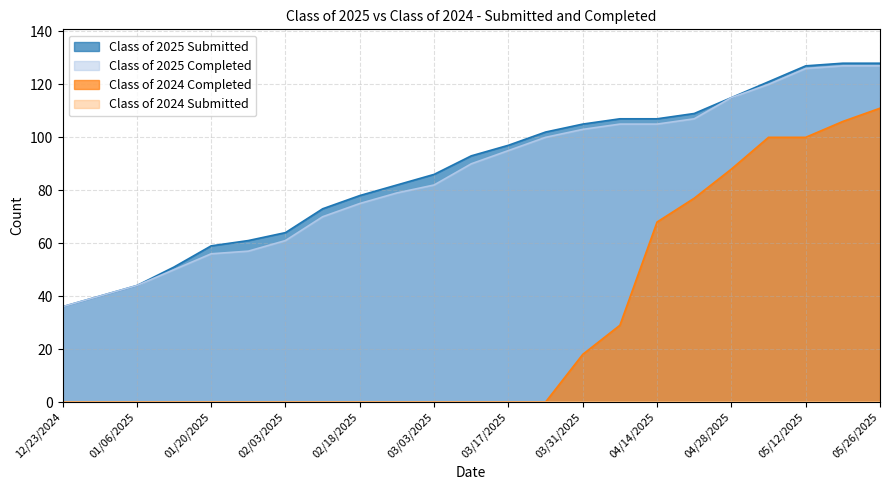

What position from the left is 04/28/2025?

19